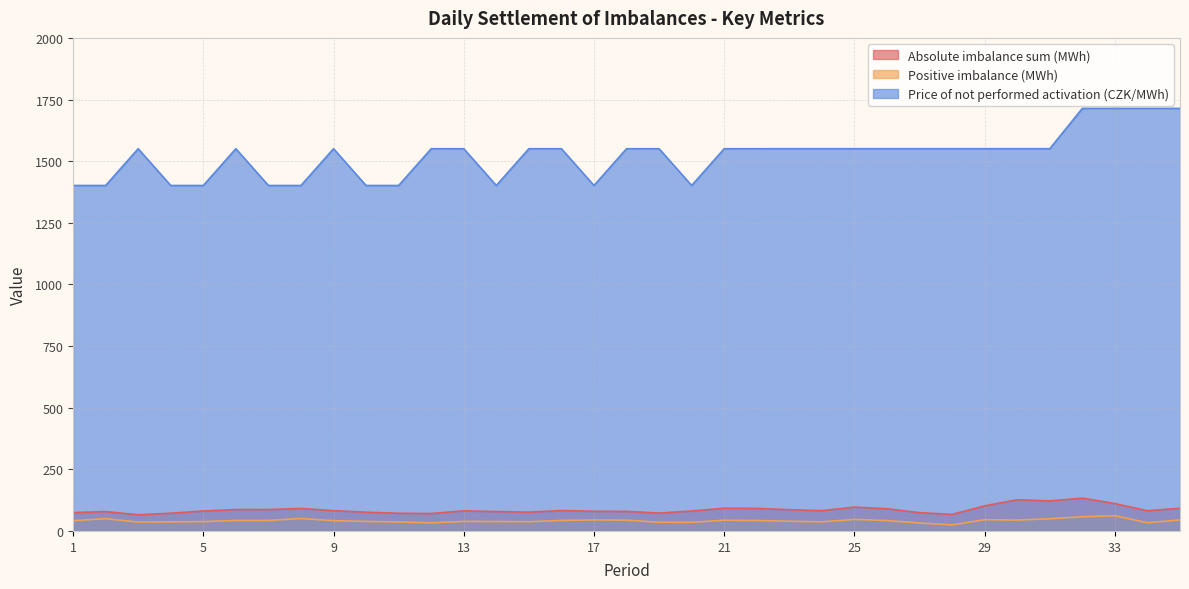

True or false: Absolute imbalance sum (MWh) has more than 1 points higher than both neighbors.

True